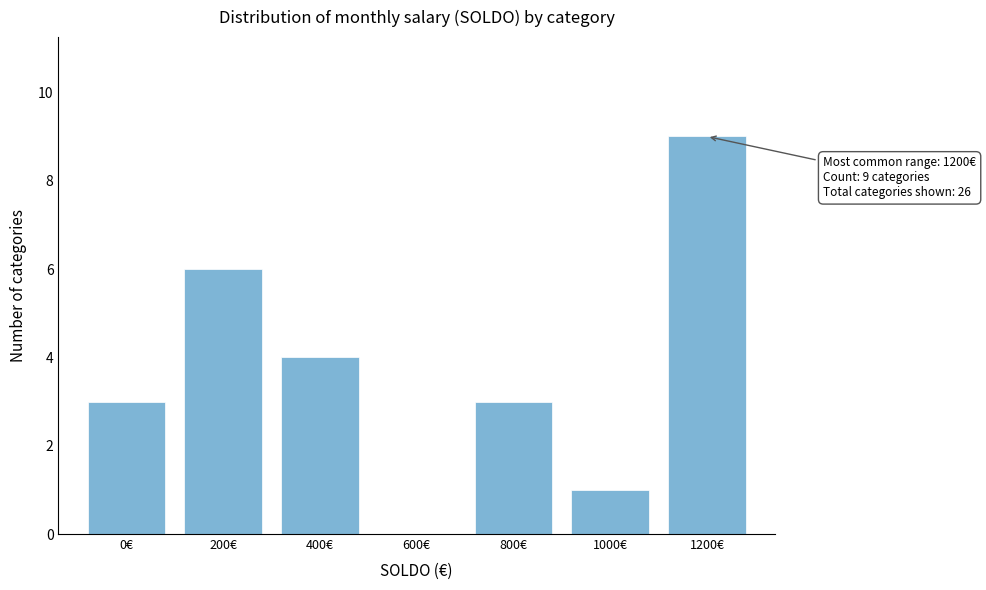

Reading left to right, extract all data points from this chart.

0€=3	200€=6	400€=4	600€=0	800€=3	1000€=1	1200€=9